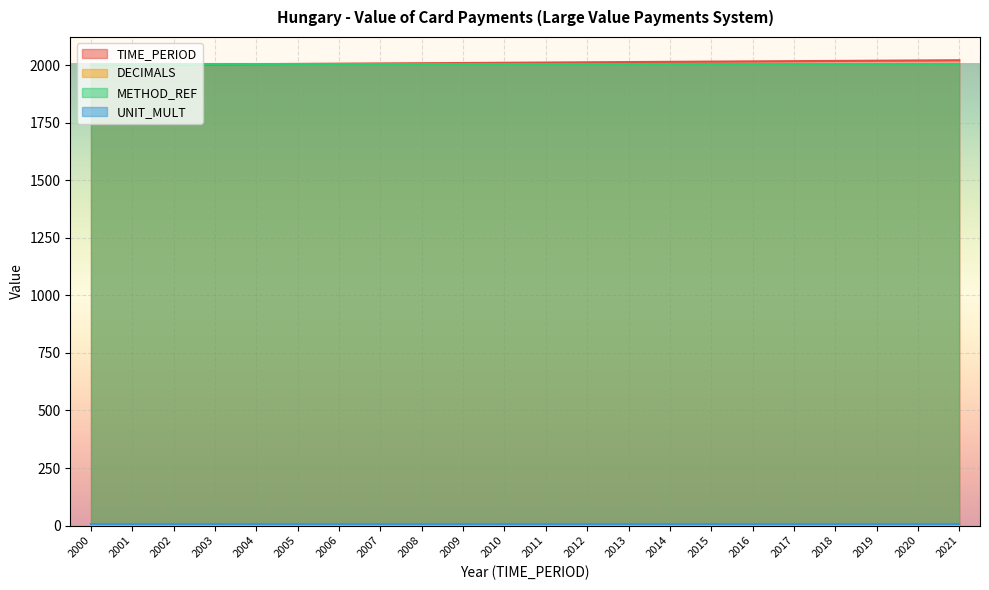

What is the sum of all METHOD_REF values?

44132